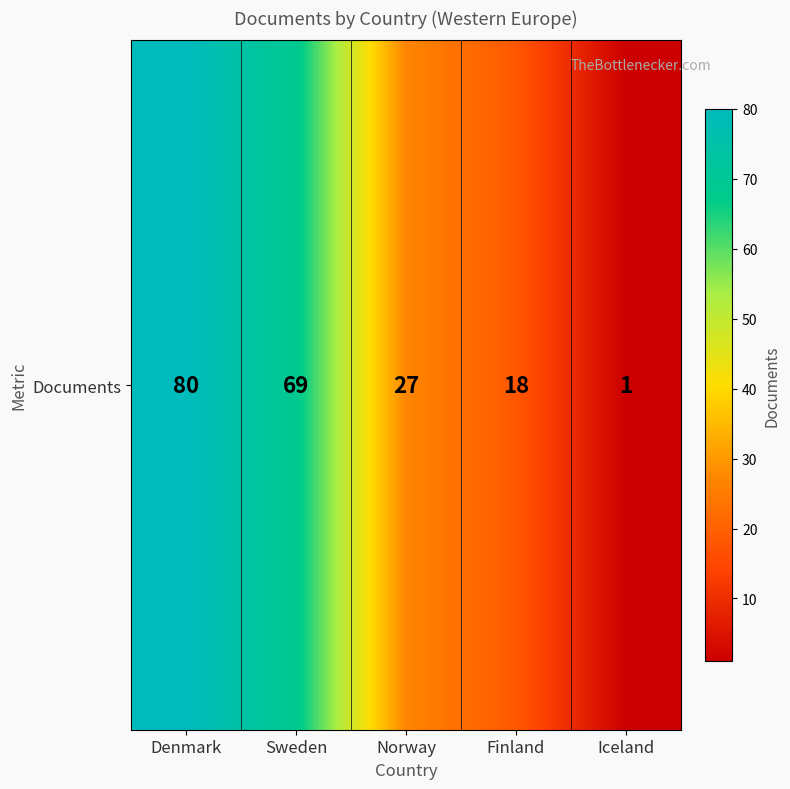

At which category does the chart reach its peak across all series?

Denmark